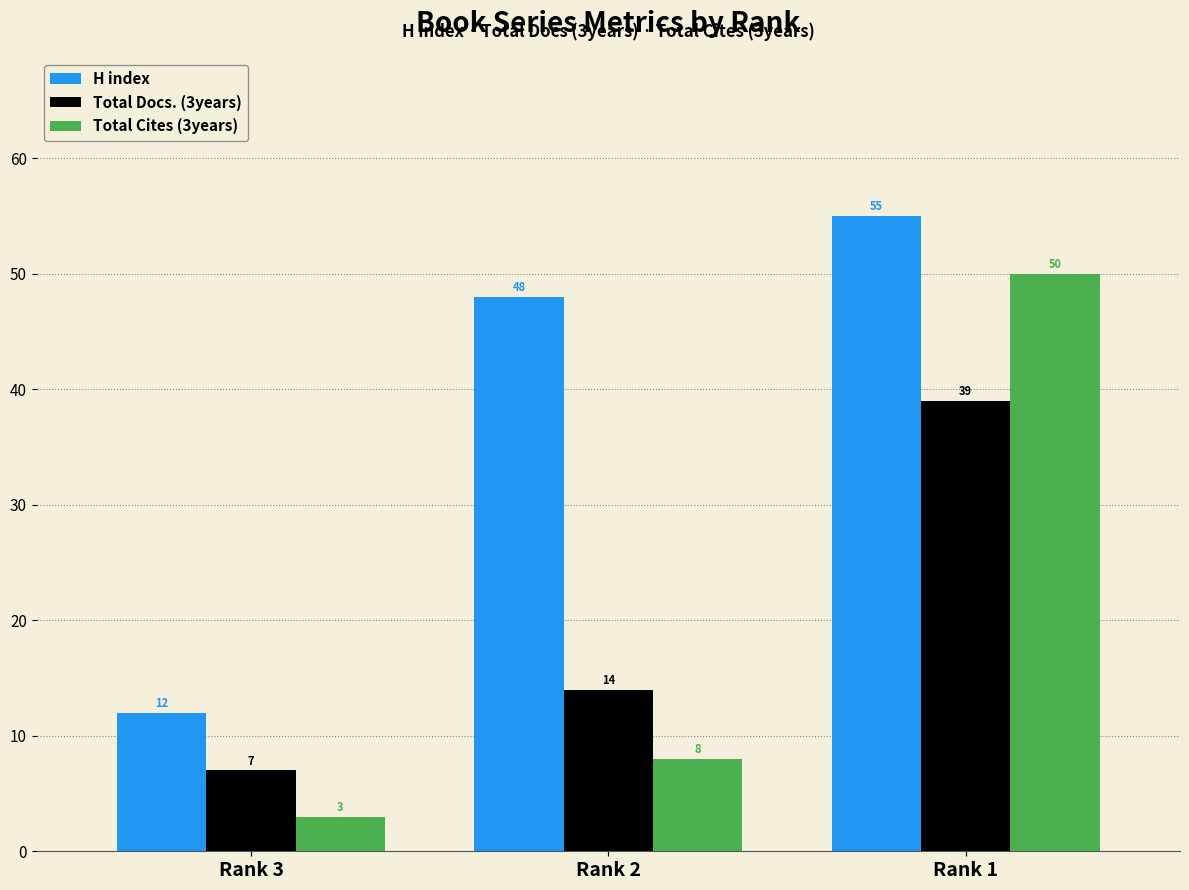

How many distinct data groups are displayed?

3